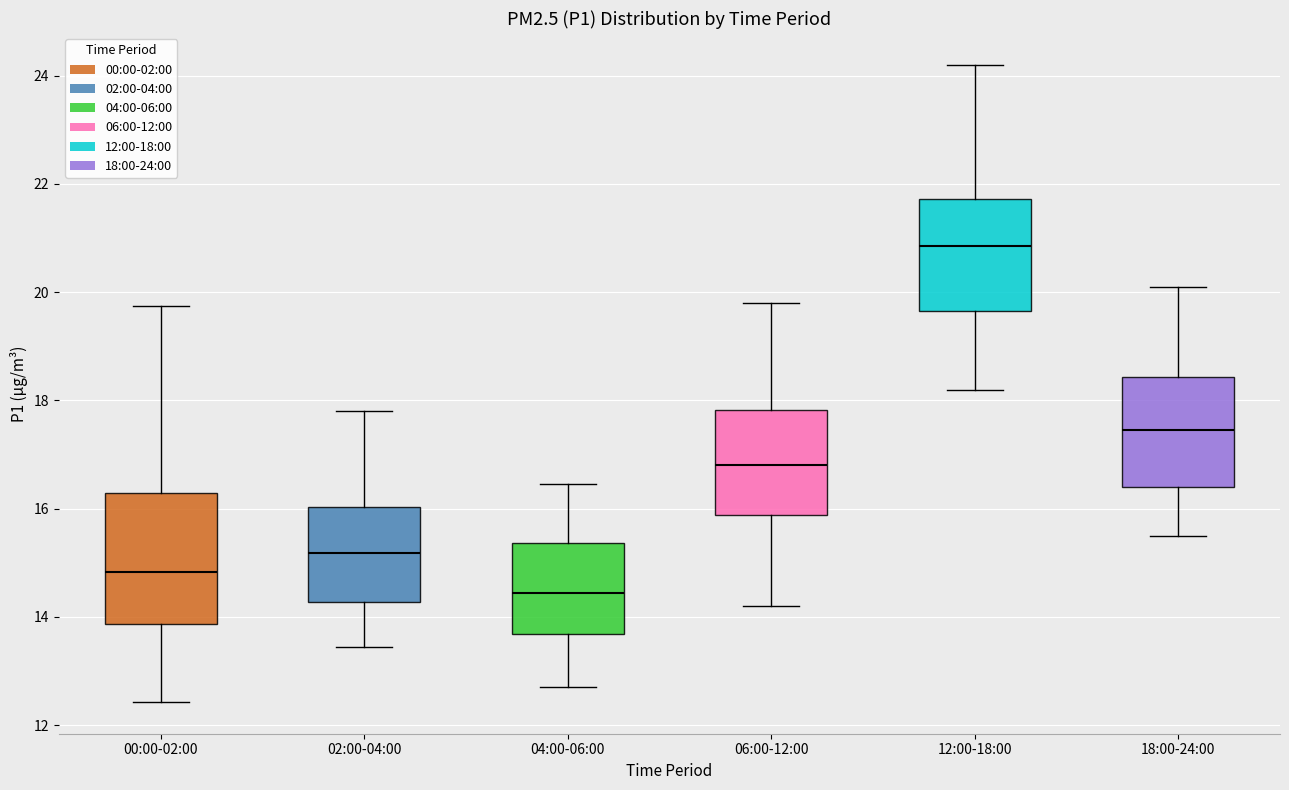

Comparing the boxes themselves (not the whiskers), which one is the tallest?

00:00-02:00